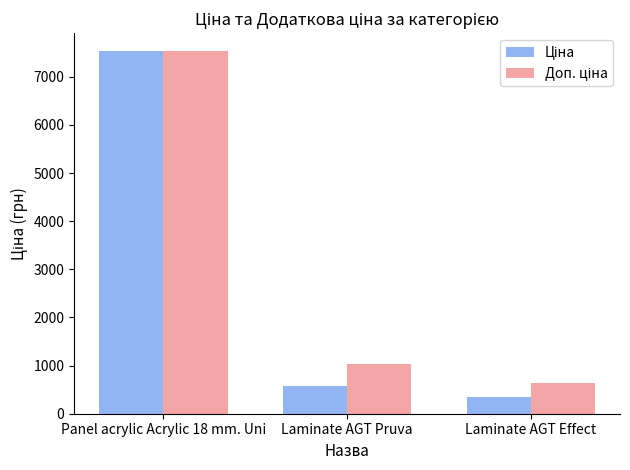

At which category is the sum across all series the highest?

Panel acrylic Acrylic 18 mm. Uni